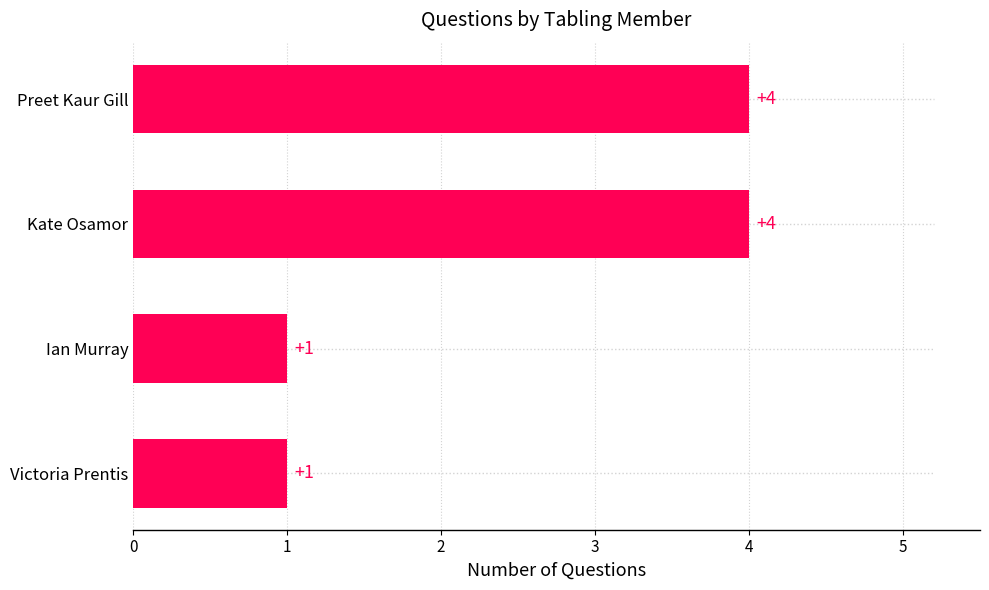

What is the greatest value displayed?

4